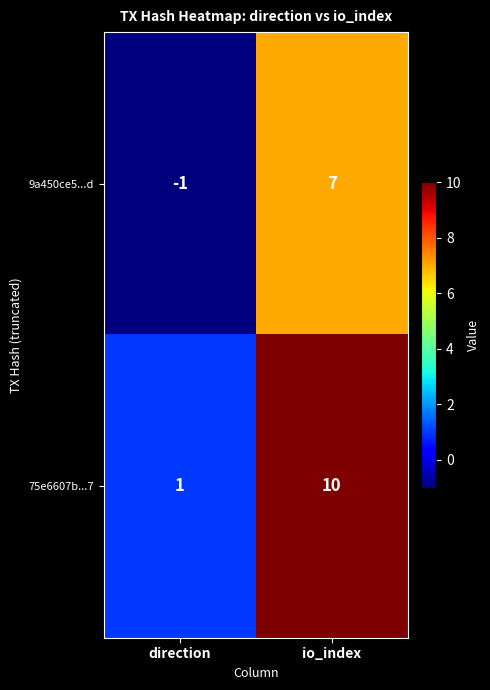

Which series has the largest total across all categories?

75e6607b...7